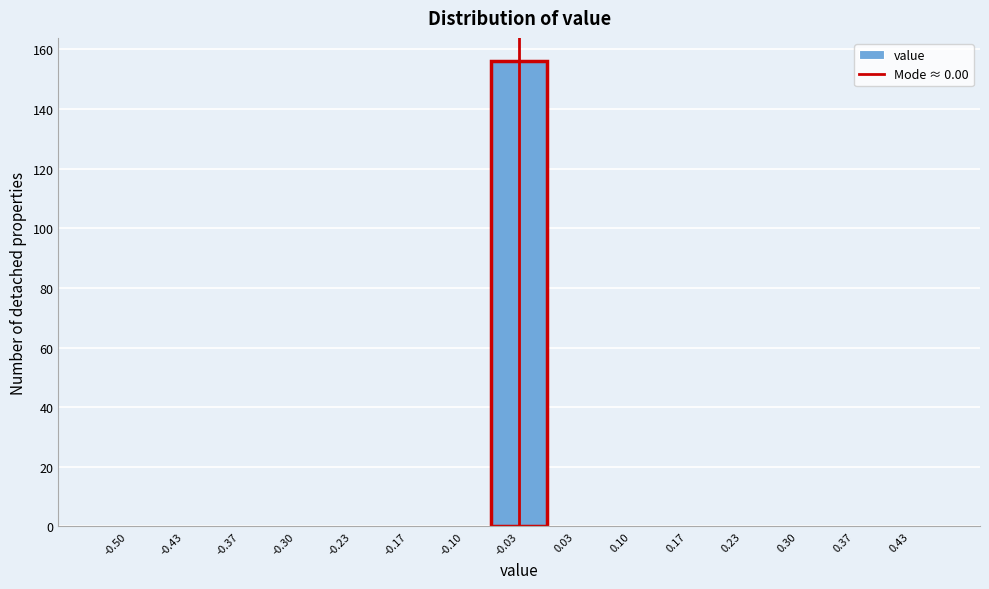

Reading left to right, what are all the values shown in this chart?

-0.50=0	-0.43=0	-0.37=0	-0.30=0	-0.23=0	-0.17=0	-0.10=0	-0.03=156	0.03=0	0.10=0	0.17=0	0.23=0	0.30=0	0.37=0	0.43=0